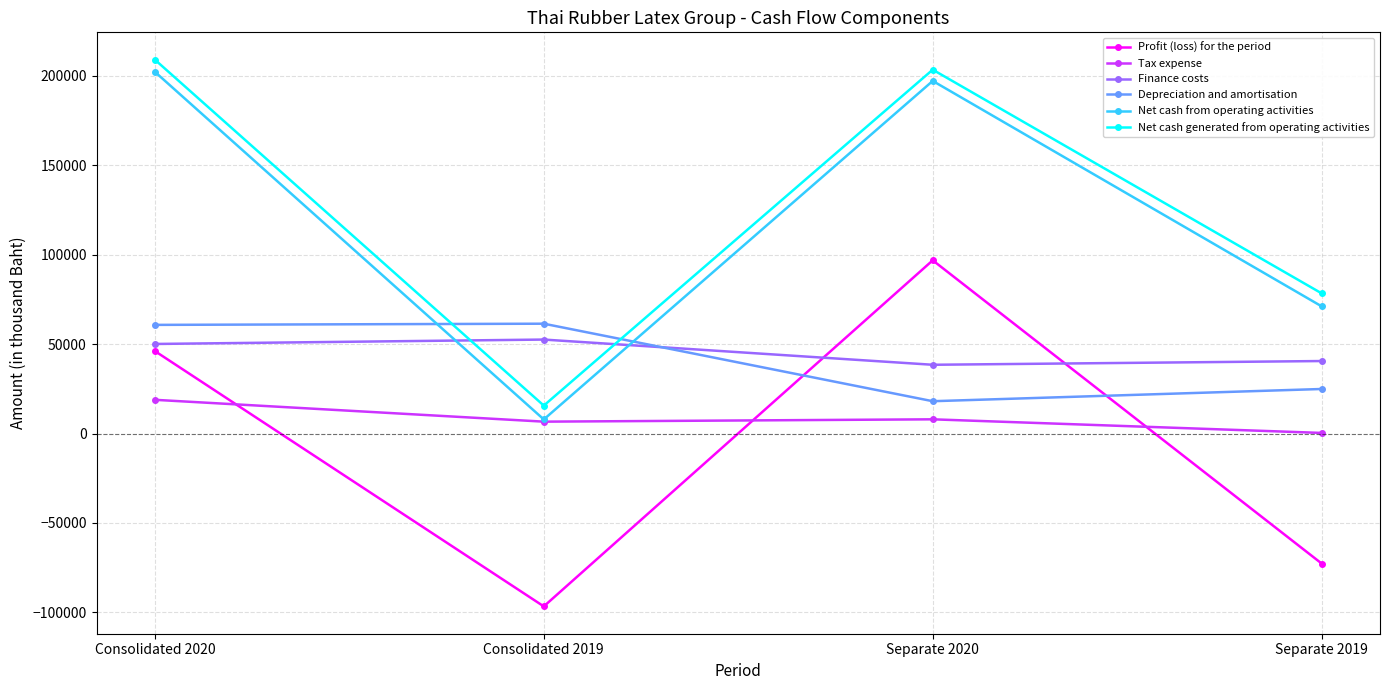

Between Consolidated 2020 and Separate 2019, which series saw the biggest shift?

Net cash from operating activities